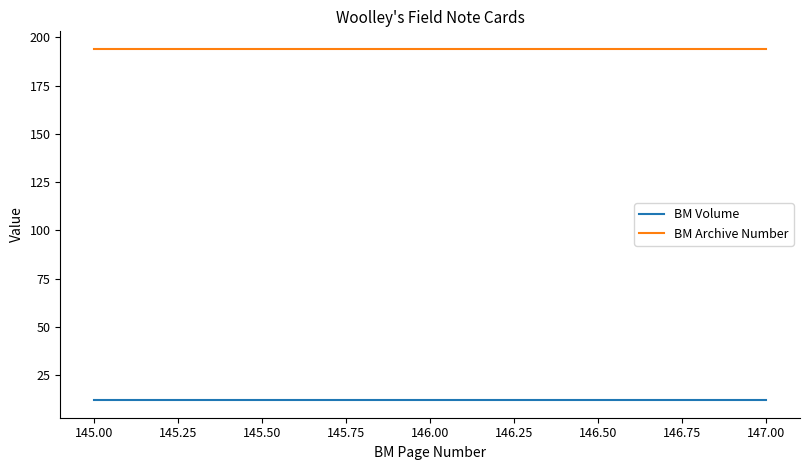

What is the lowest value of the BM Volume series?

12